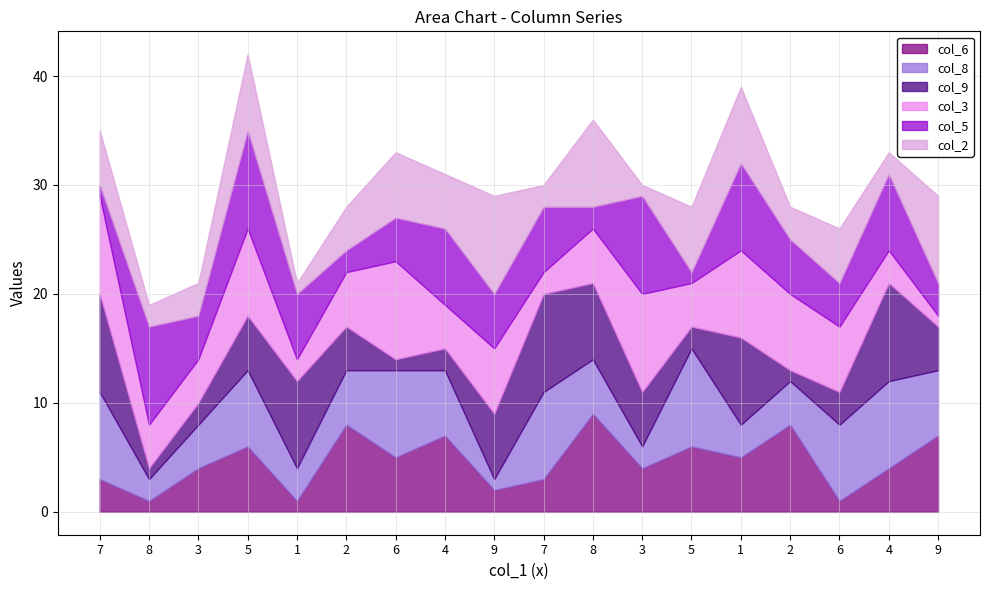

Rank the series at 3 from highest to lowest value.

col_6, col_8, col_3, col_5, col_2, col_9